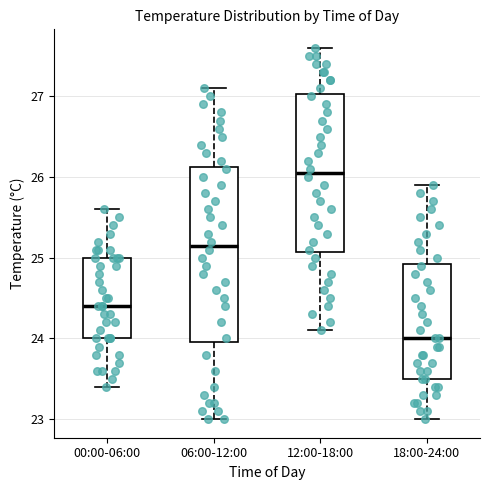

Reading left to right, read every box against the y-axis: the position of its median line, the range the box covers, and the ends of its whiskers. The values are not printed on the chart, so give them approximately, as read against the axis.

00:00-06:00: median 24.4, box 24.0 to 25.0, whiskers 23.4 to 25.6
06:00-12:00: median 25.2, box 24.0 to 26.1, whiskers 23.0 to 27.1
12:00-18:00: median 26.1, box 25.1 to 27.0, whiskers 24.1 to 27.6
18:00-24:00: median 24.0, box 23.5 to 24.9, whiskers 23.0 to 25.9